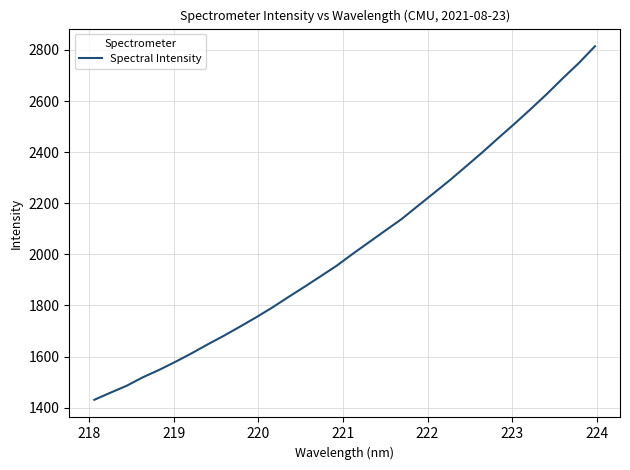

What is the minimum value shown in the chart?

1430.8